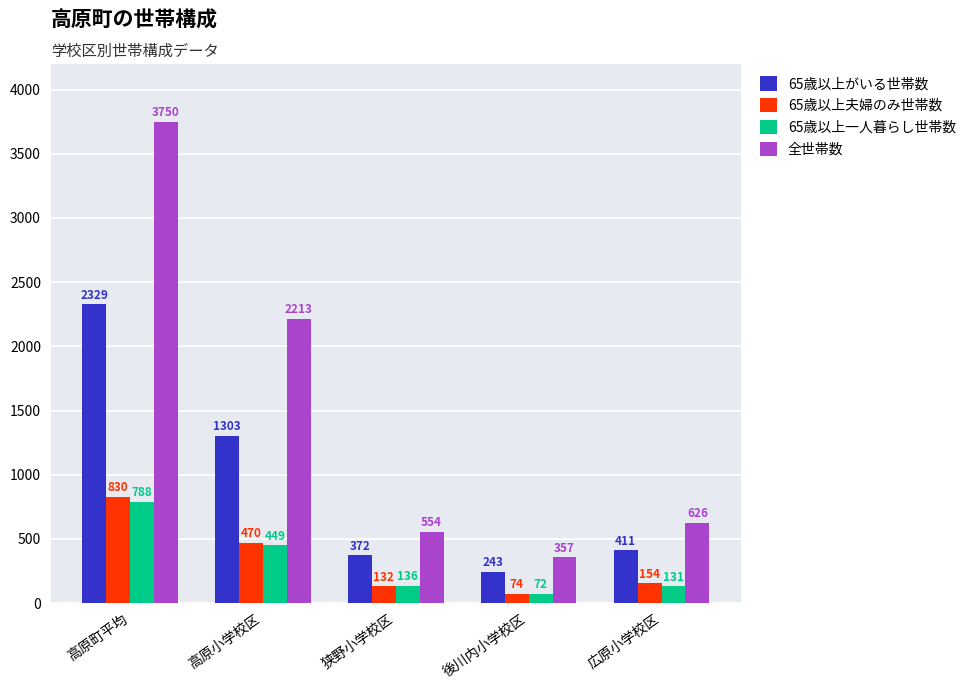

At how many categories does at least one series exceed 697?

2